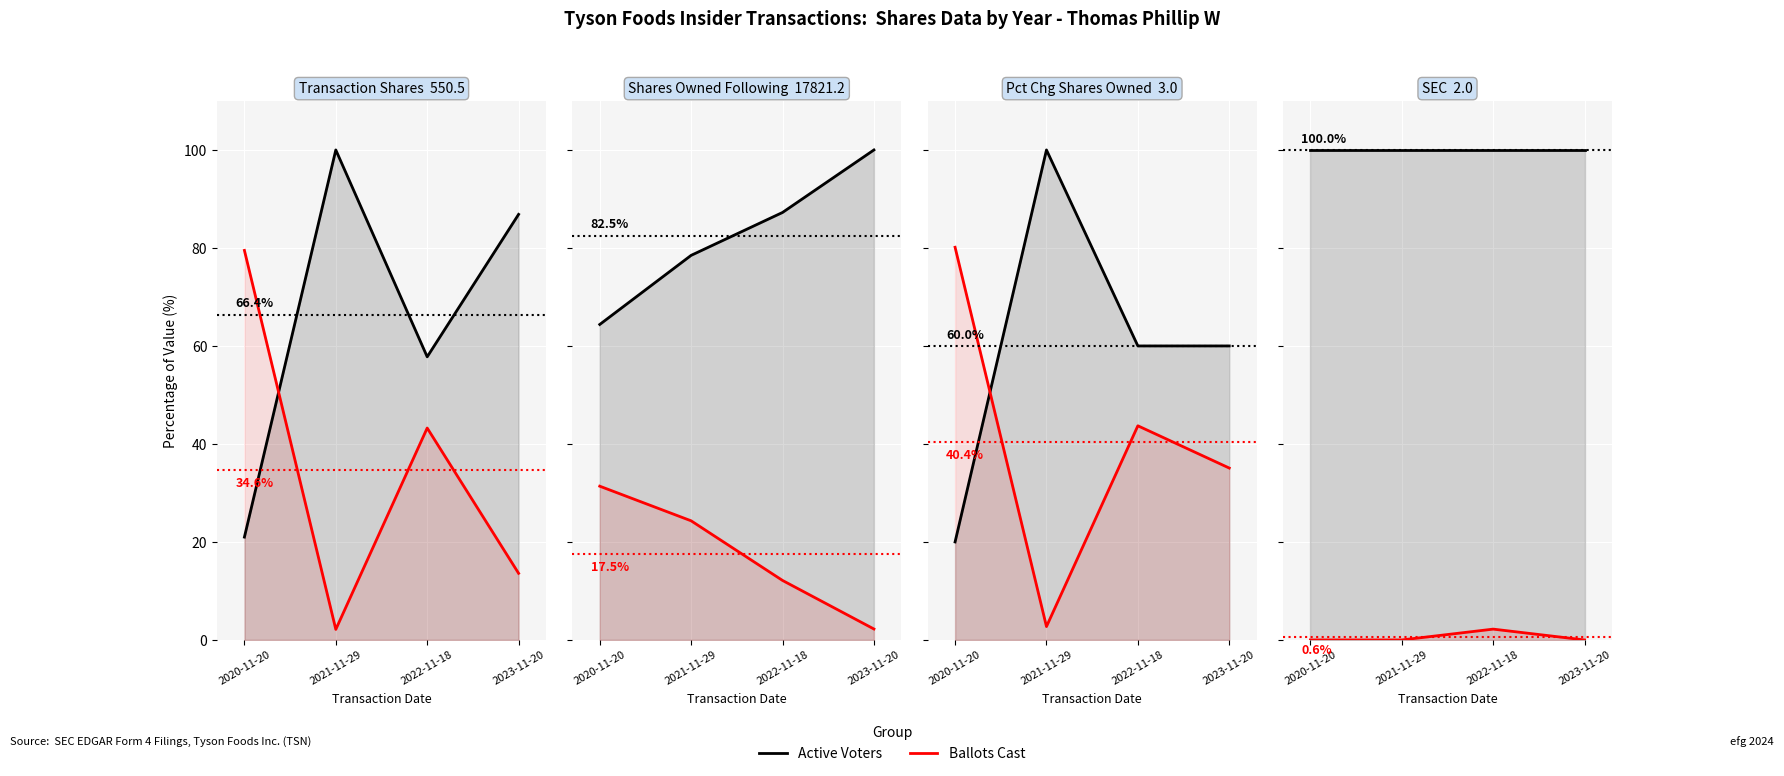

Which has a higher value, 2023-11-20 or 2021-11-29?

2023-11-20